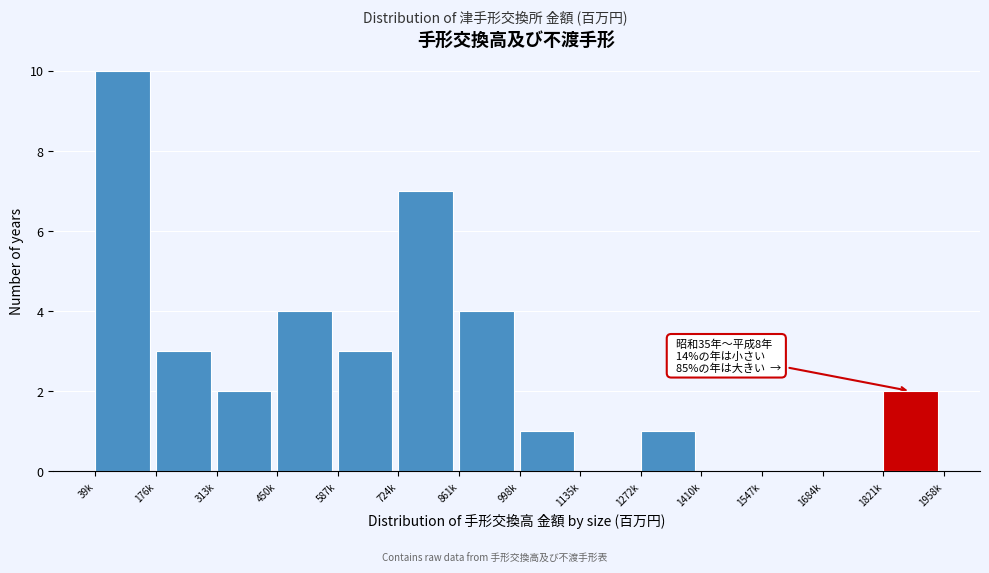

Reading right to left, what are all the values shown in this chart?

1821k=2	1684k=0	1547k=0	1410k=0	1272k=1	1135k=0	998k=1	861k=4	724k=7	587k=3	450k=4	313k=2	176k=3	39k=10